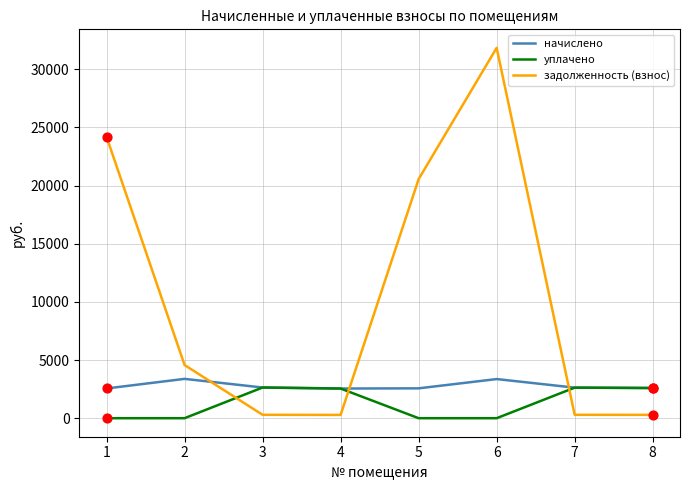

At how many categories does at least one series exceed 17519?

3